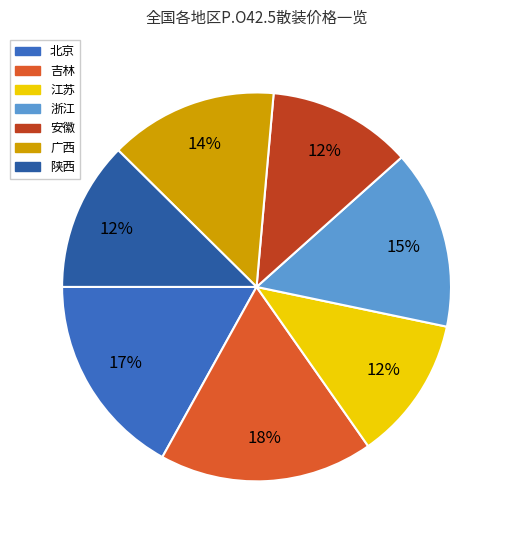

What percentage is NOT represented by 吉林?

82.2%